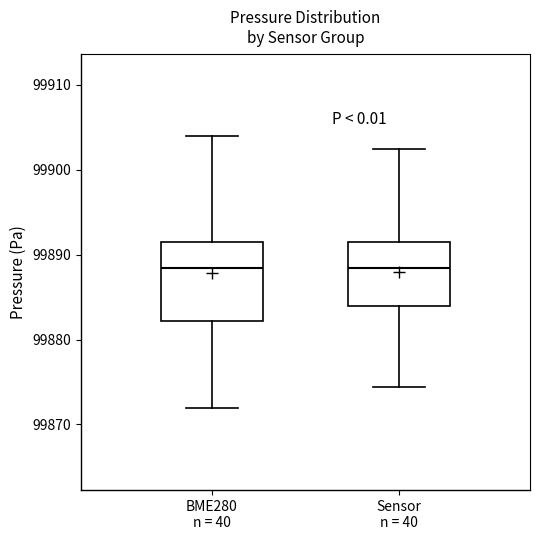

Which box is the tallest, from its lower edge to its upper edge?

BME280 n = 40